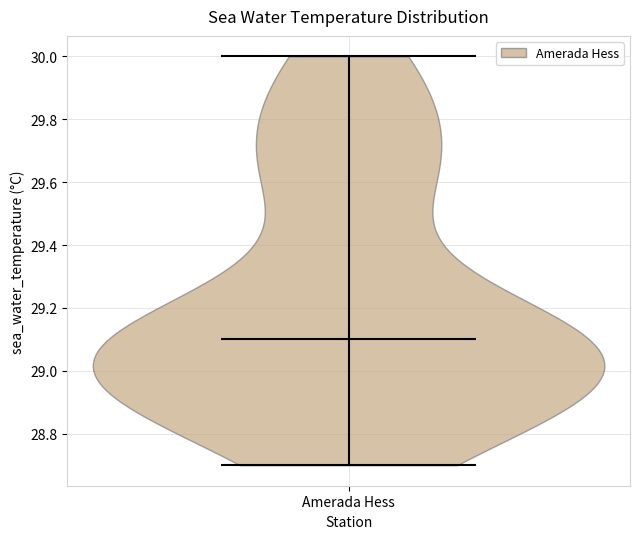

Read this violin plot against the y-axis: where its median line is, and the lowest and highest points the violin reaches. The values are not printed on the chart, so give them approximately, as read against the axis.

median line 29.1, lowest point 28.7, highest point 30.0